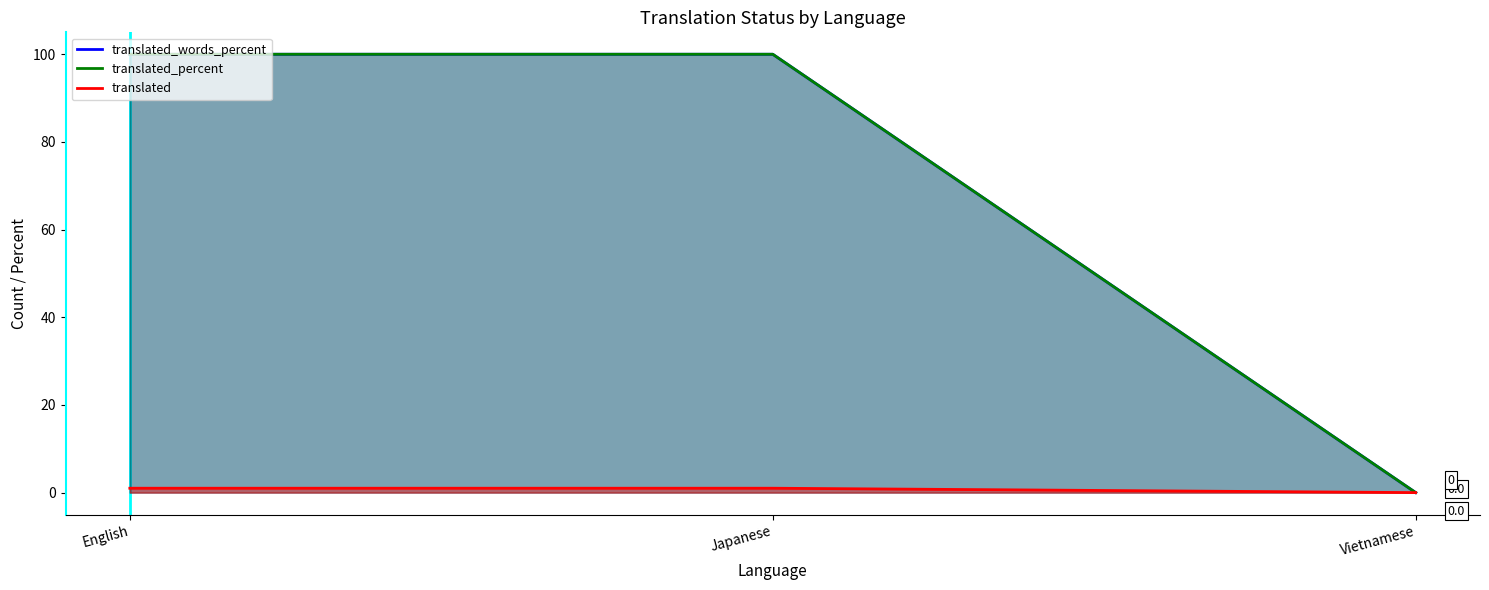

Read the translated_percent value at Japanese.

100